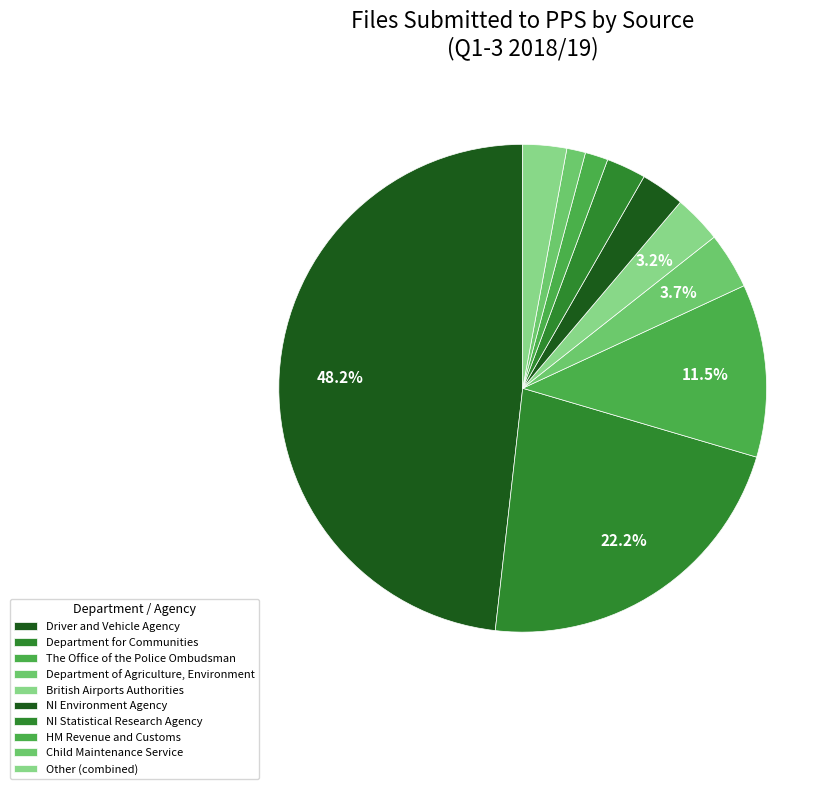

Does any single category account for the majority?

No